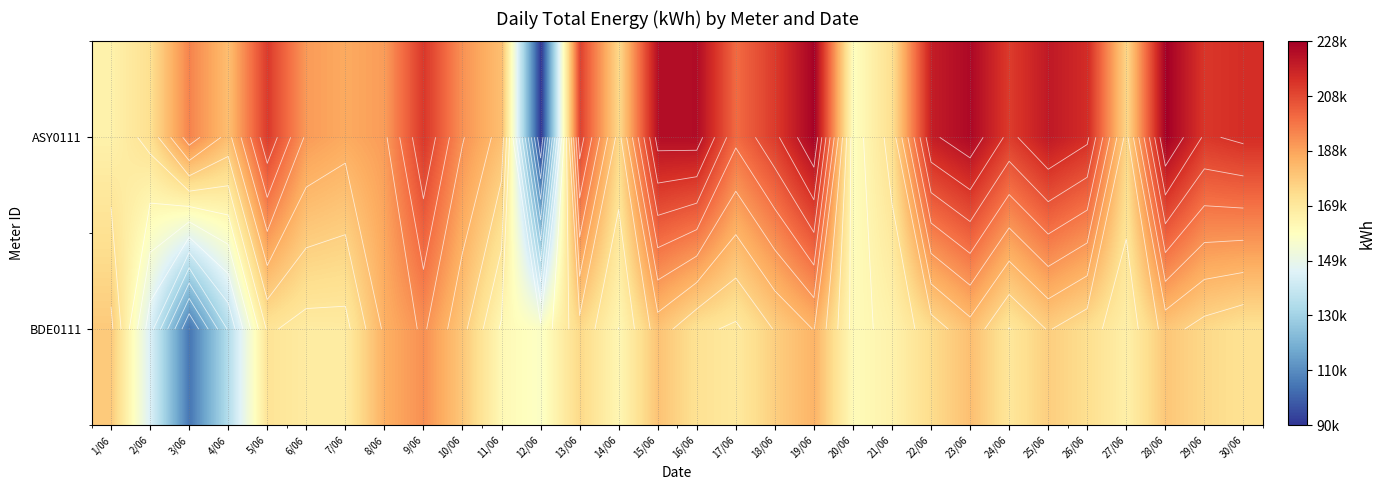

The BDE0111 series shows 167849 at 6/06. True or false?

True